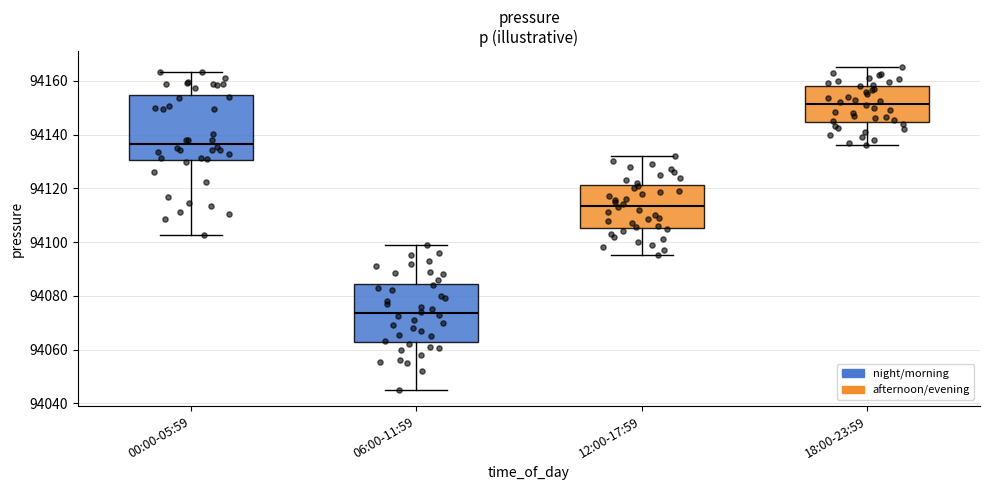

Comparing the boxes themselves (not the whiskers), which one is the tallest?

00:00-05:59